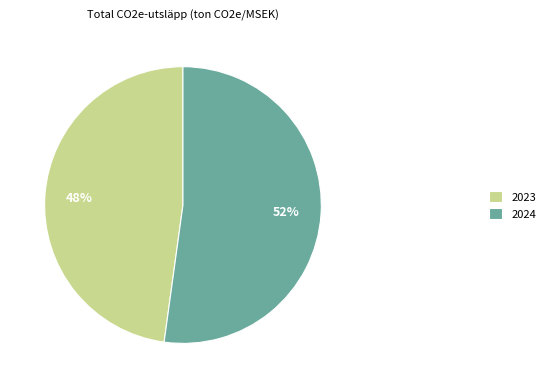

Does any single category account for the majority?

Yes